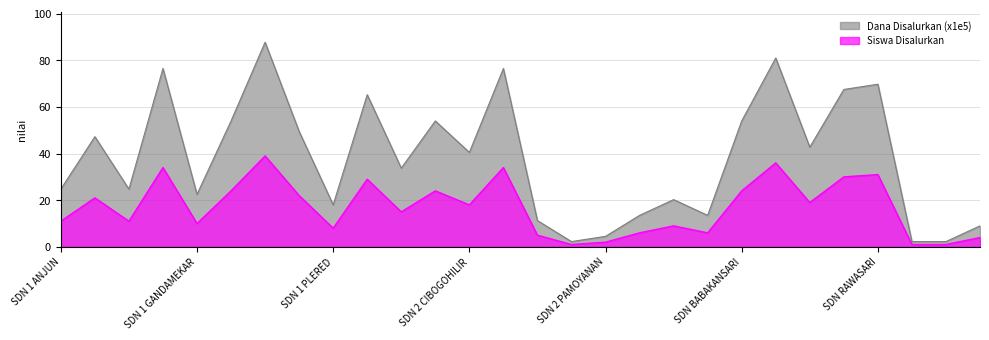

Which series changed the most between SDN 1 LINGGARSARI and SDN LIUNGGUNUNG?

Siswa Disalurkan